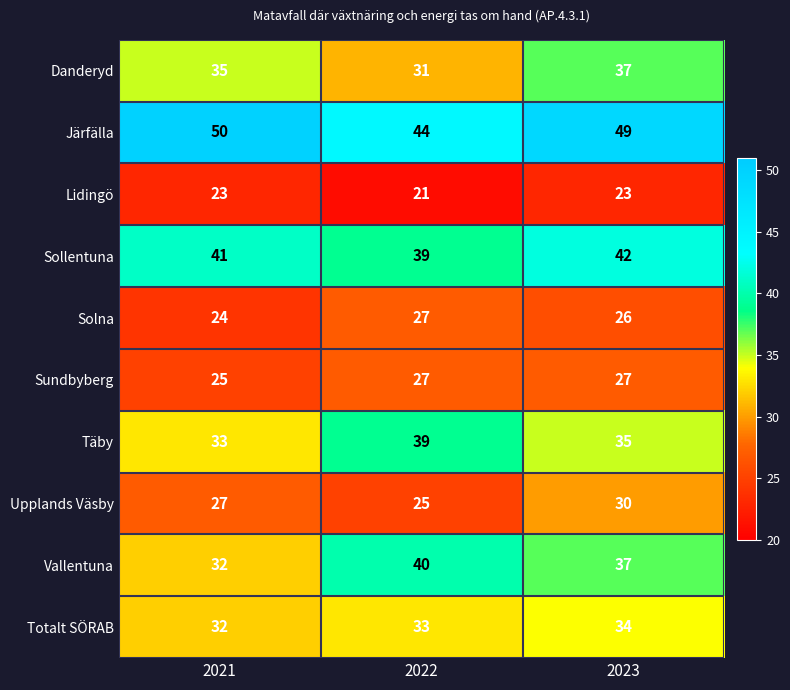

Reading left to right, what are all the values shown in this chart?

Danderyd: 35	31	37
Järfälla: 50	44	49
Lidingö: 23	21	23
Sollentuna: 41	39	42
Solna: 24	27	26
Sundbyberg: 25	27	27
Täby: 33	39	35
Upplands Väsby: 27	25	30
Vallentuna: 32	40	37
Totalt SÖRAB: 32	33	34